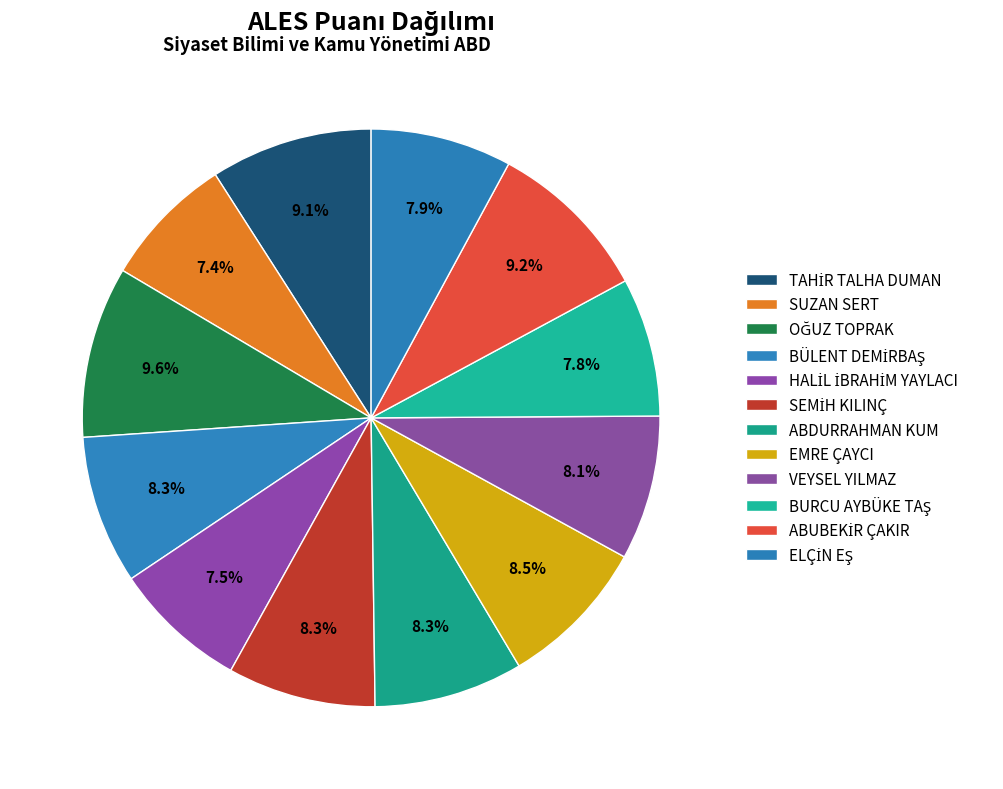

Count the number of slices in the pie.

12